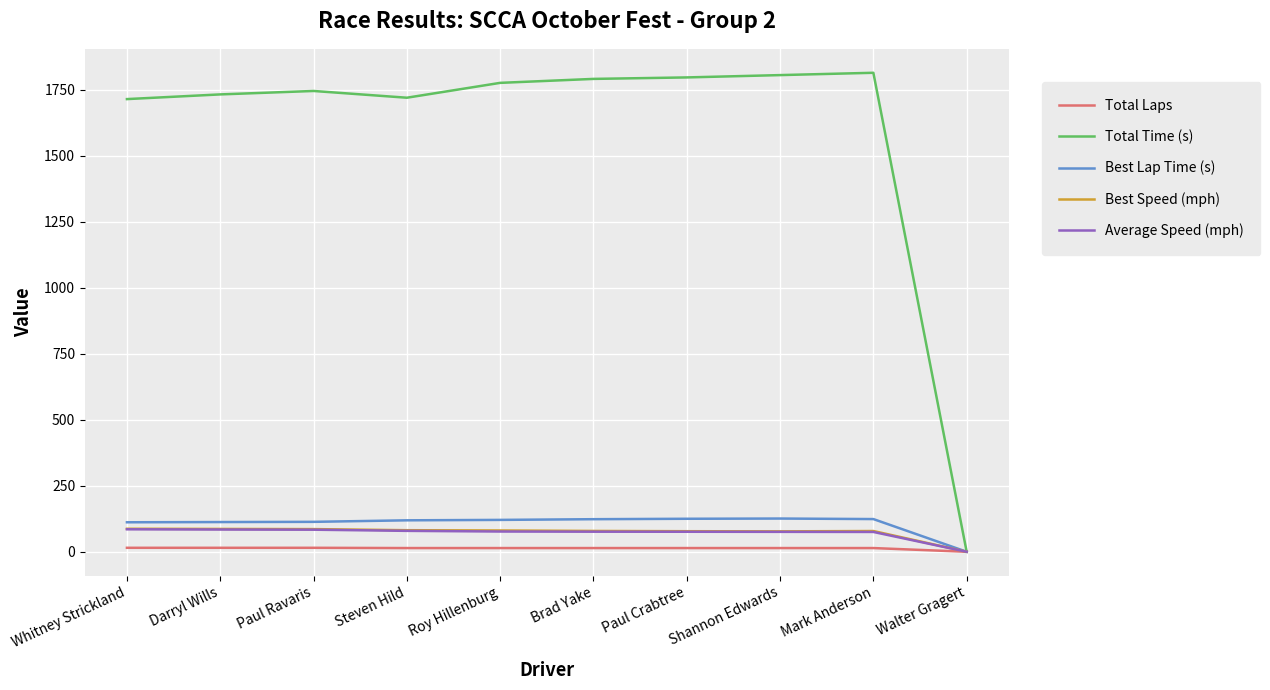

Is this an area chart (filled region under the line)?

No